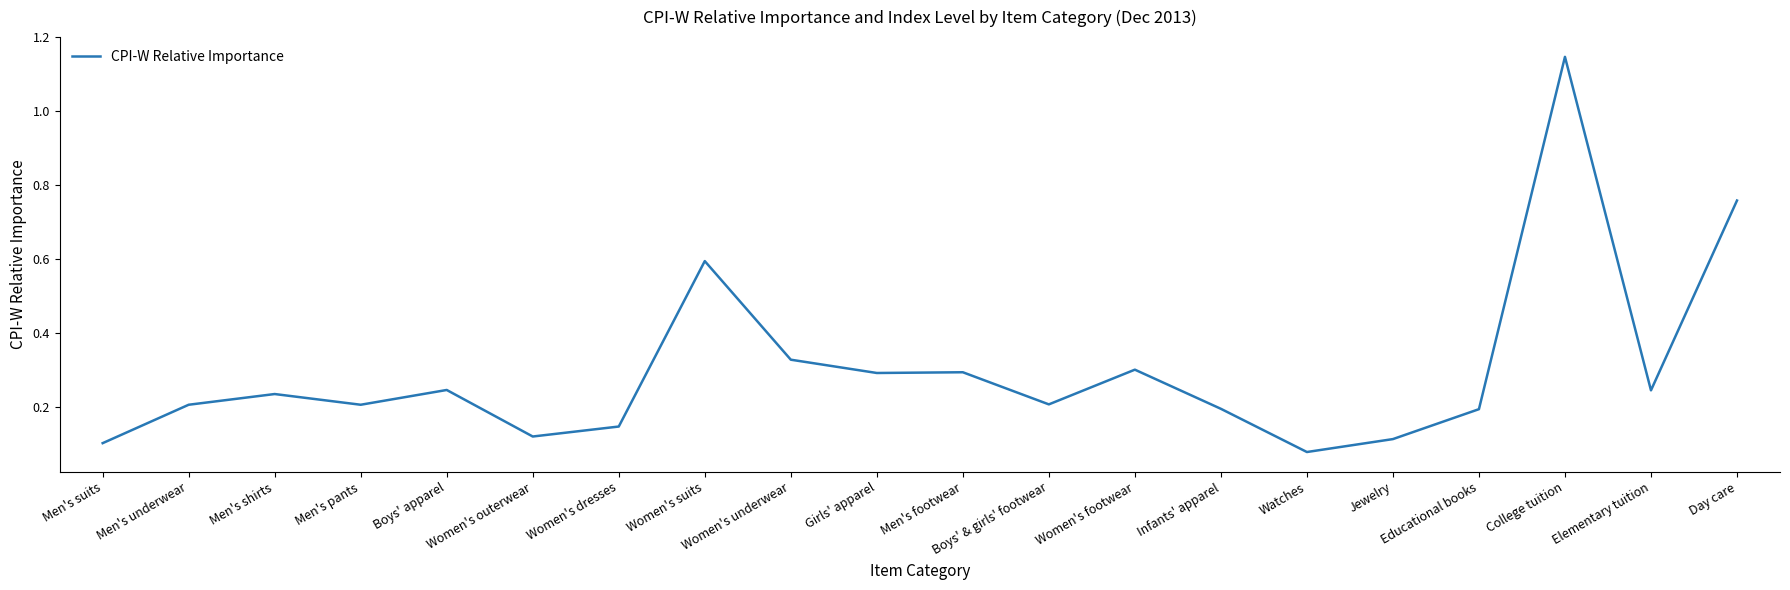

At which category does the chart reach its peak across all series?

College tuition